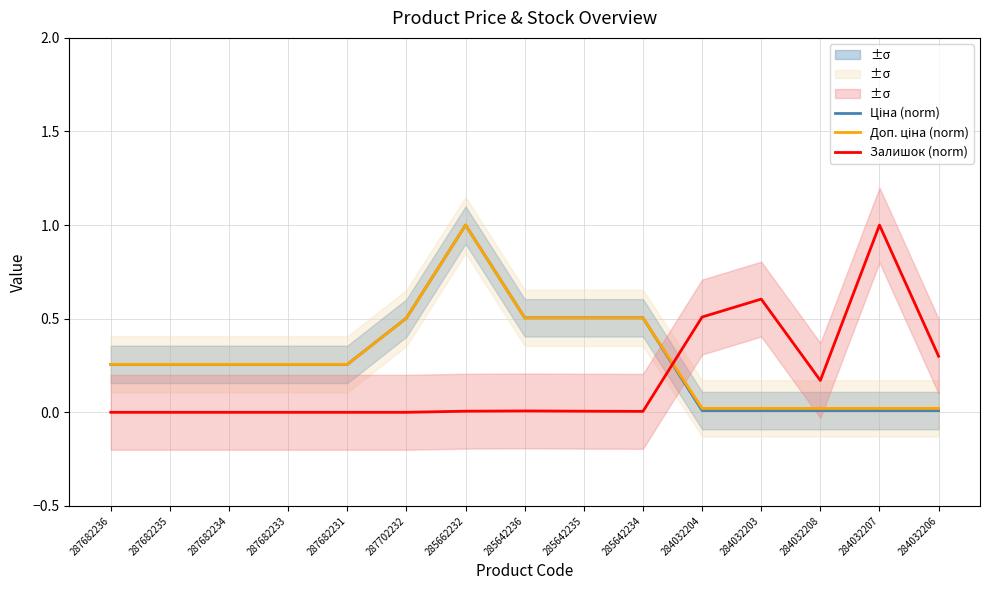

True or false: Залишок (norm) and Ціна (norm) intersect in this chart.

True